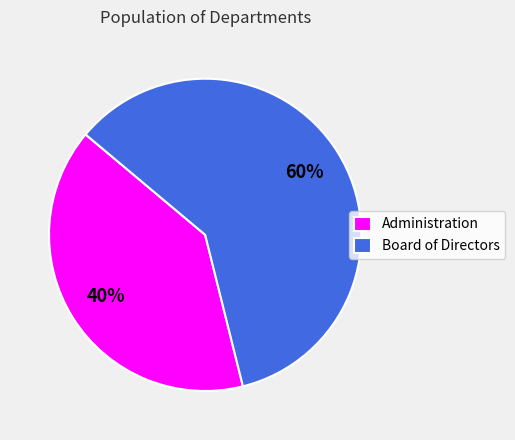

What is the ratio of the value at Board of Directors to the value at Administration?

1.5